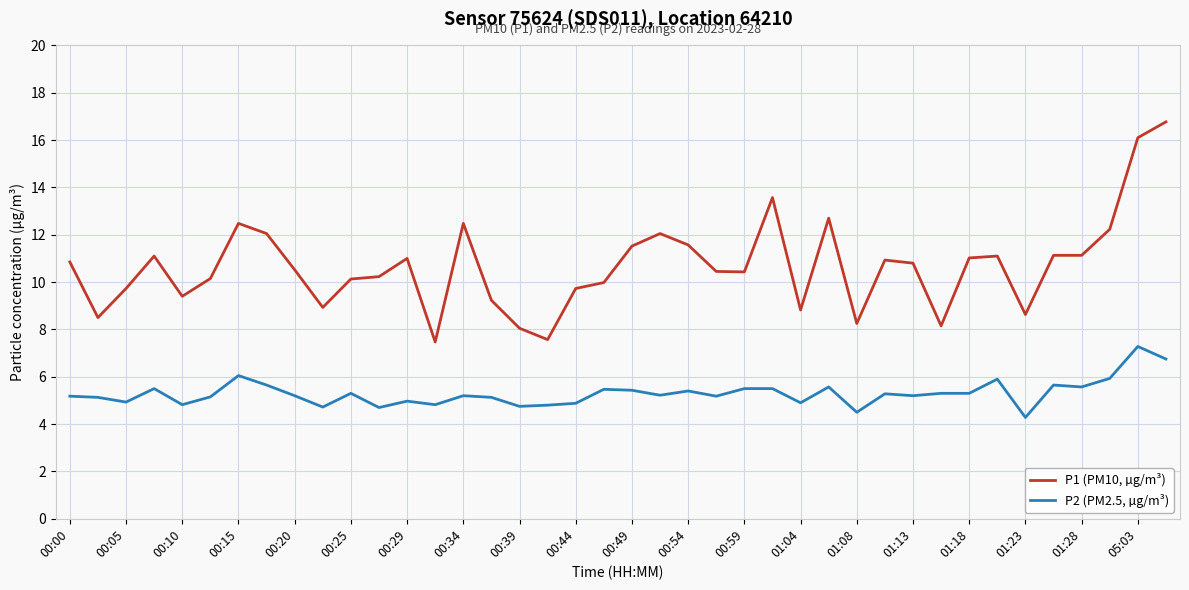

Rank the series by their average value, from lowest to highest.

P2 (PM2.5, µg/m³), P1 (PM10, µg/m³)